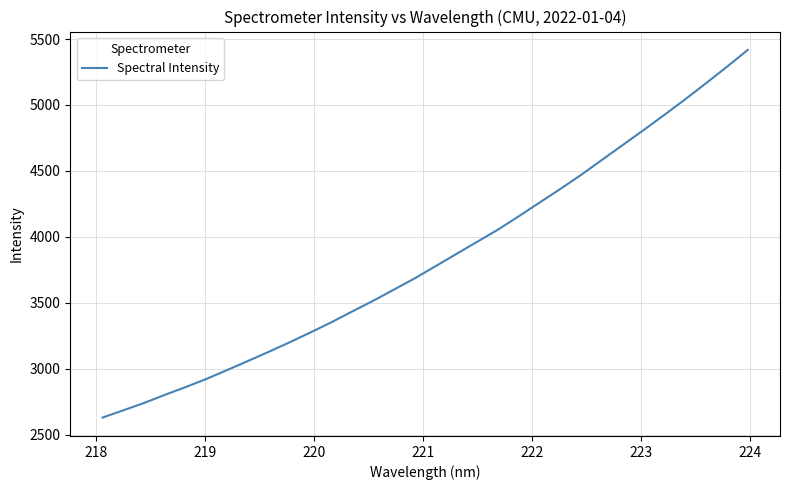

What is the minimum value shown in the chart?

2630.3